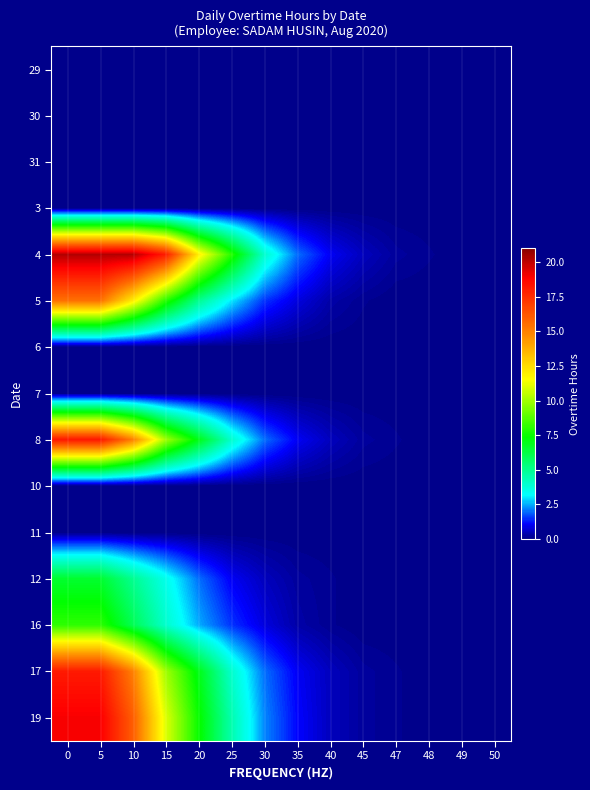

Which series has the largest range (max minus min)?

4